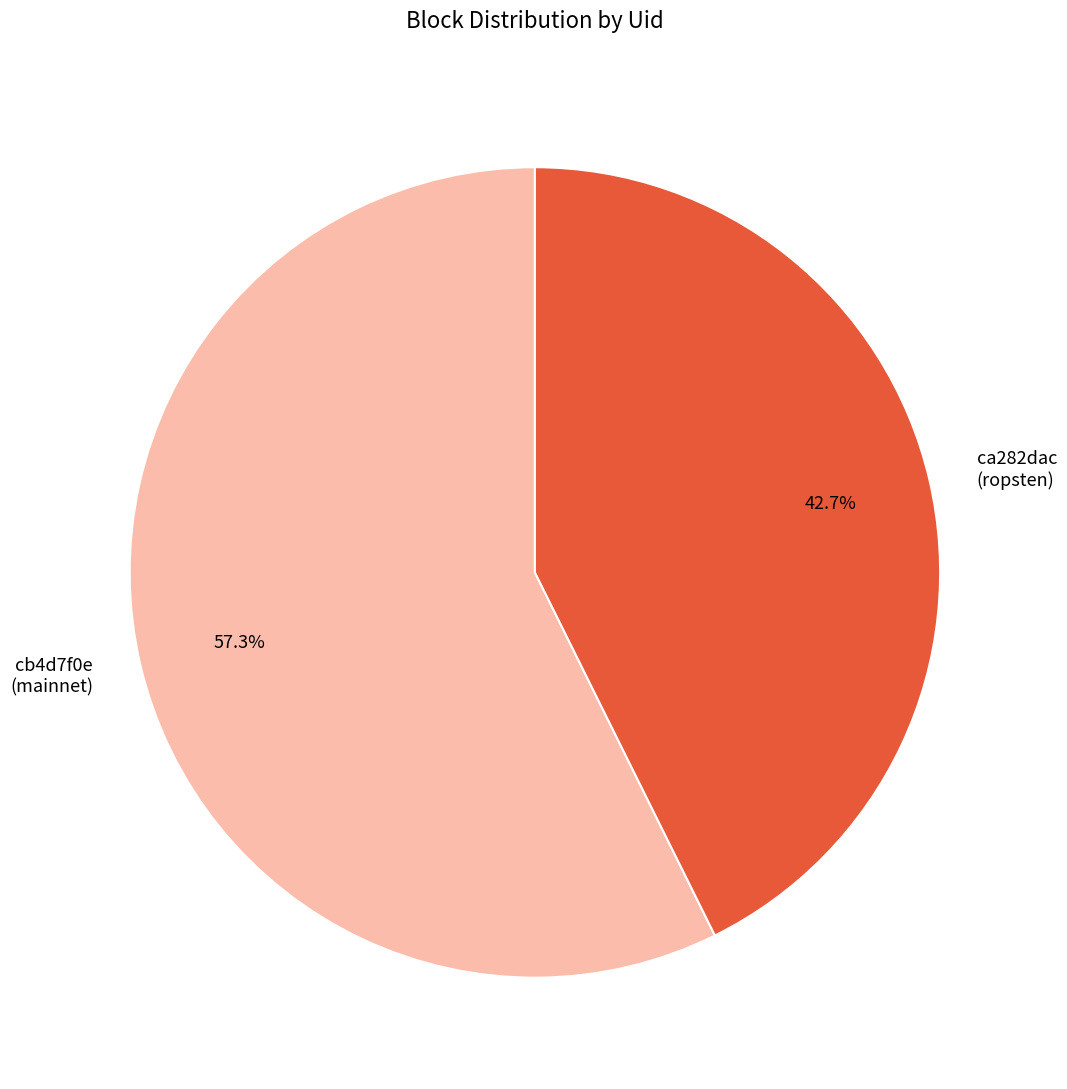

What portion of the pie excludes cb4d7f0e (mainnet)?

42.7%